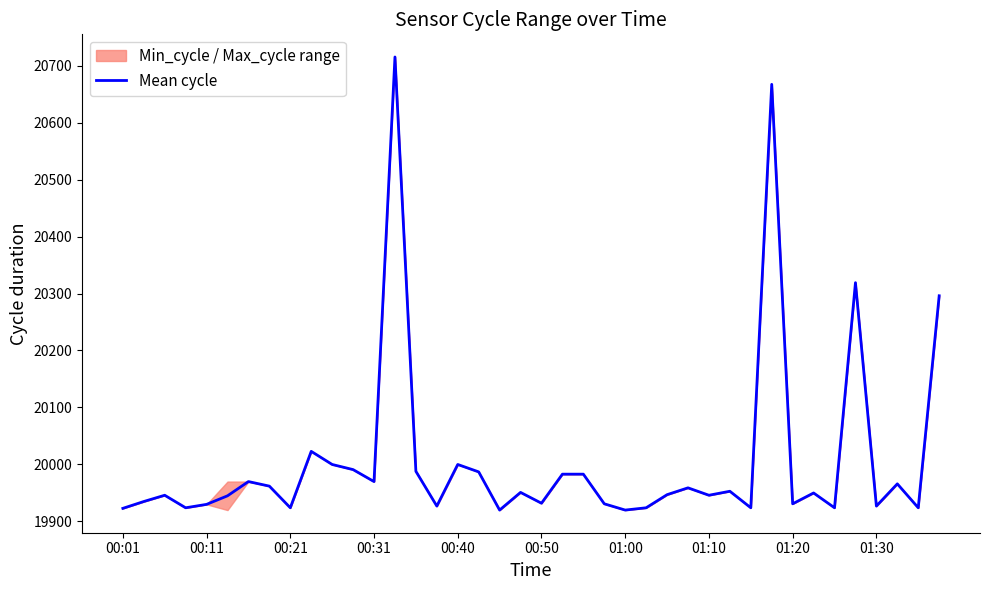

Is it true that Mean cycle equals 19924 at 00:21?

True